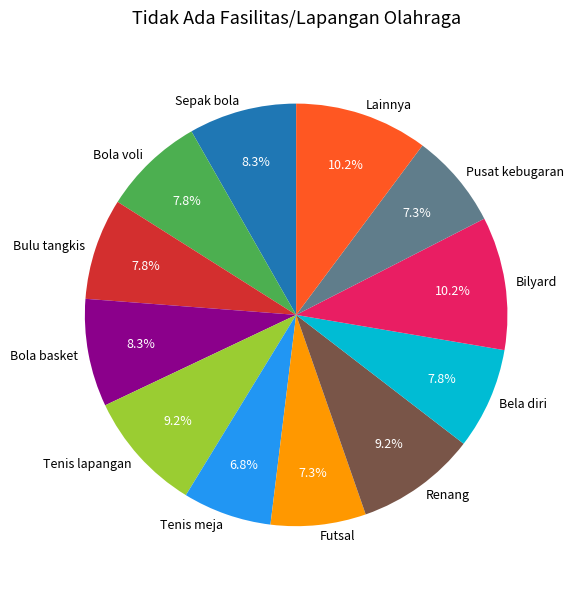

What is the ratio of the value at Lainnya to the value at Sepak bola?

1.2